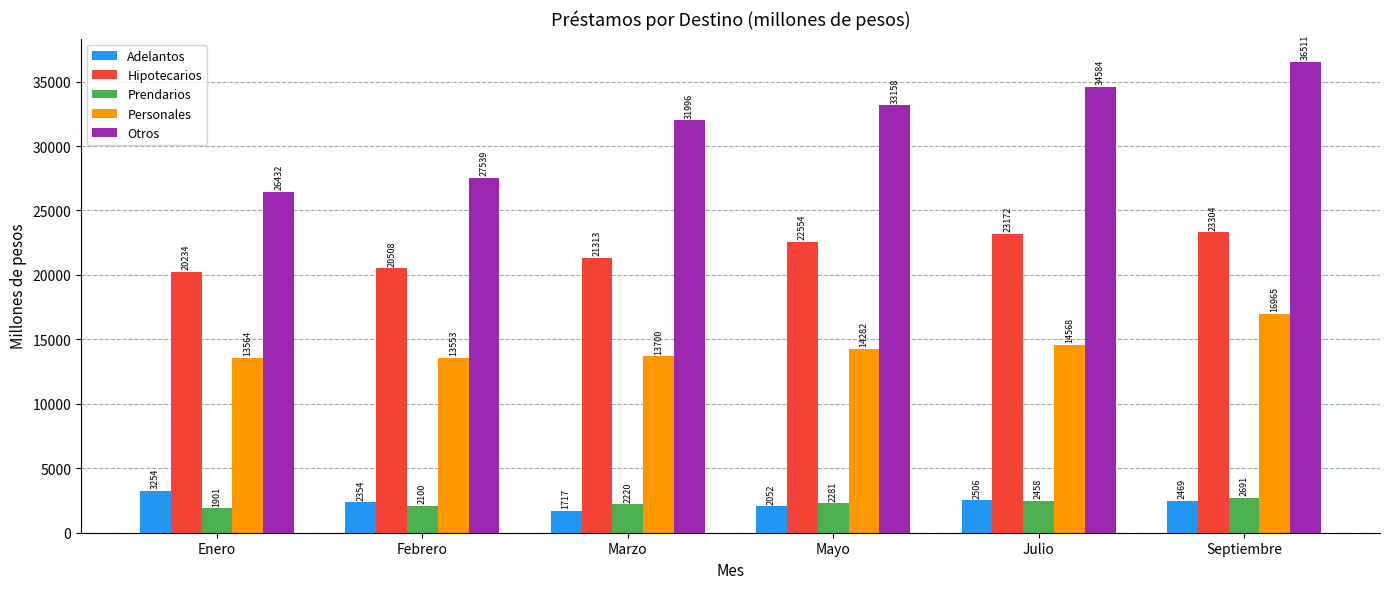

Is it true that Prendarios equals 599.5 at Febrero?

False